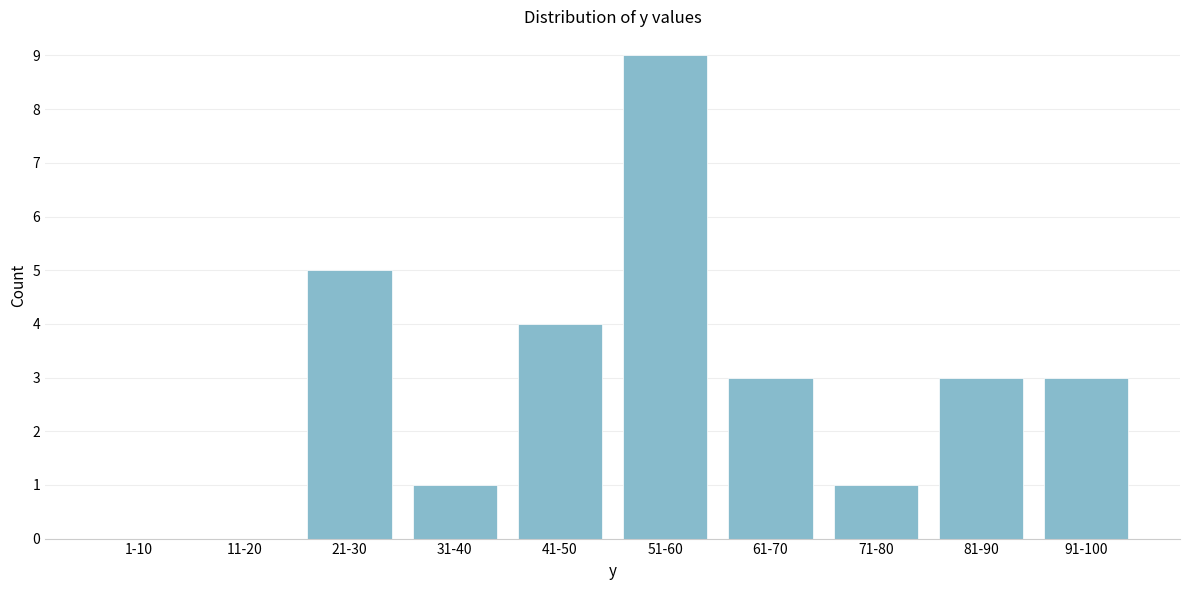

Reading left to right, list all the values displayed in this chart.

1-10=0	11-20=0	21-30=5	31-40=1	41-50=4	51-60=9	61-70=3	71-80=1	81-90=3	91-100=3